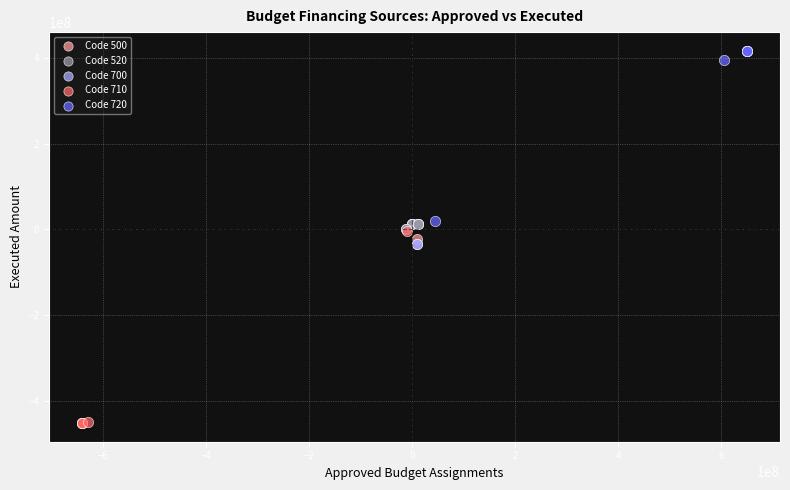

What are all the series names shown in the legend?

Code 500, Code 520, Code 700, Code 710, Code 720